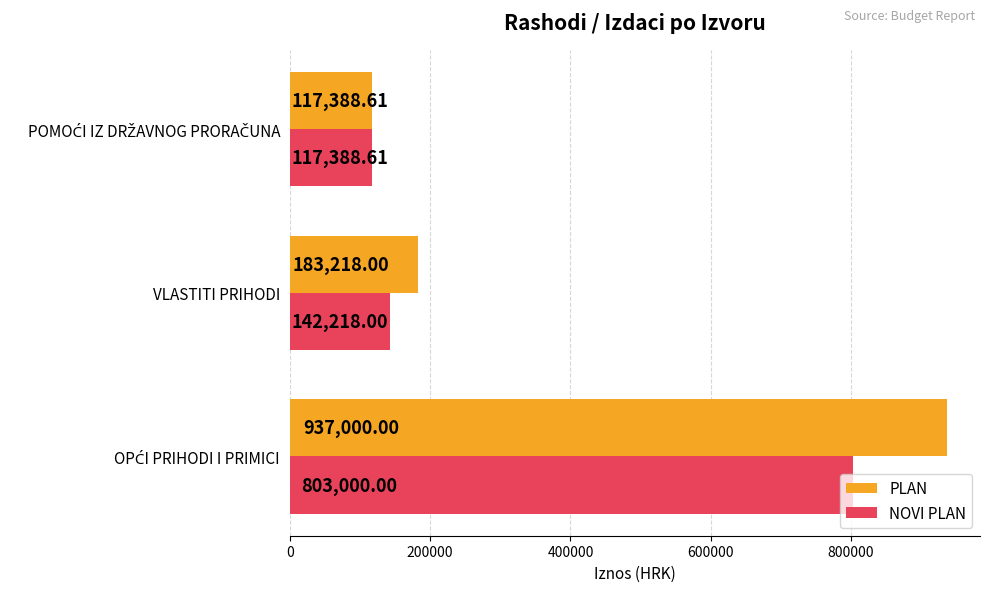

Is the value of PLAN at VLASTITI PRIHODI greater than the value of NOVI PLAN at VLASTITI PRIHODI?

Yes